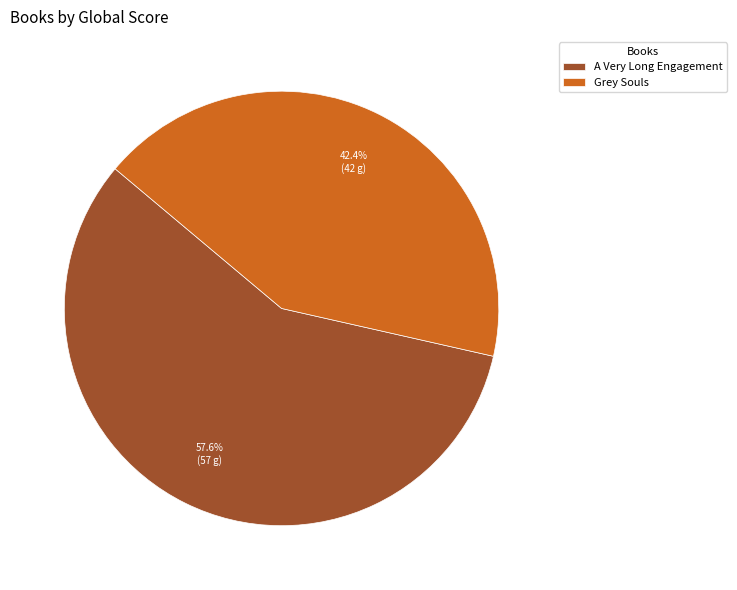

Do Grey Souls and A Very Long Engagement together represent more than half of the pie?

Yes